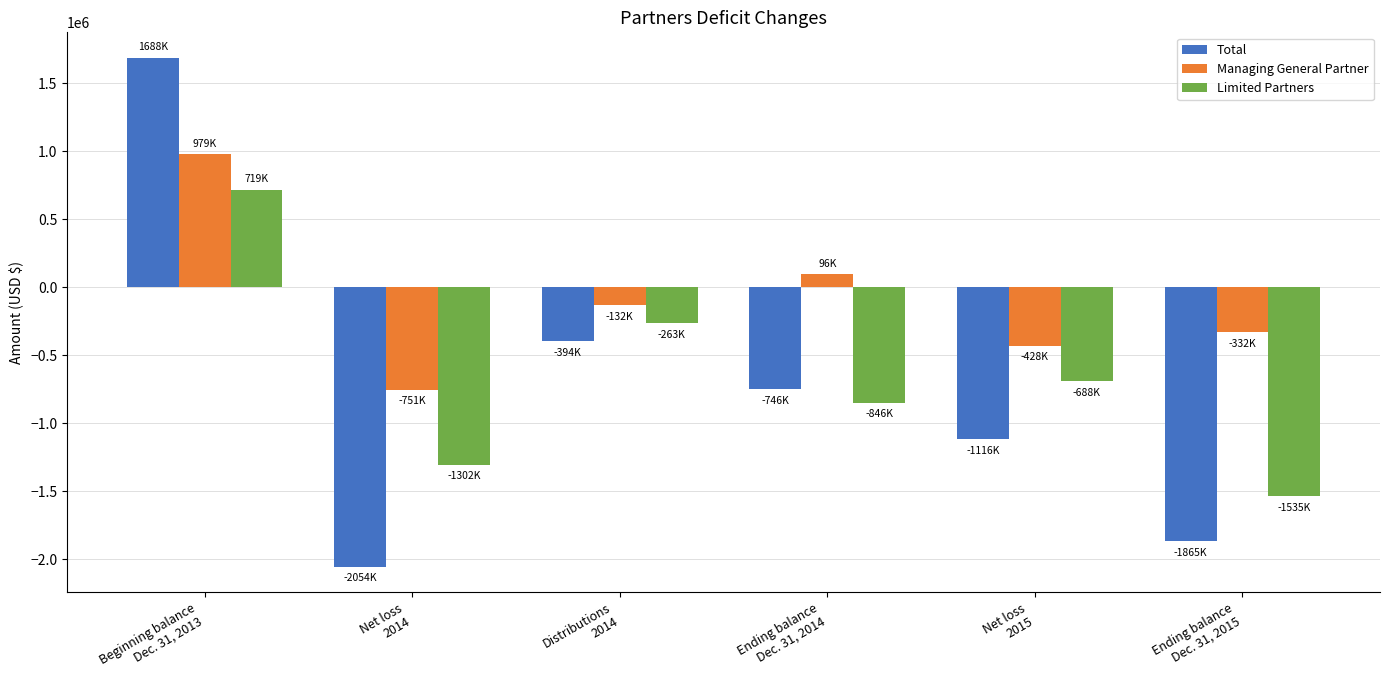

What is the value of the Limited Partners bar at the 6th from the left?

-1534600